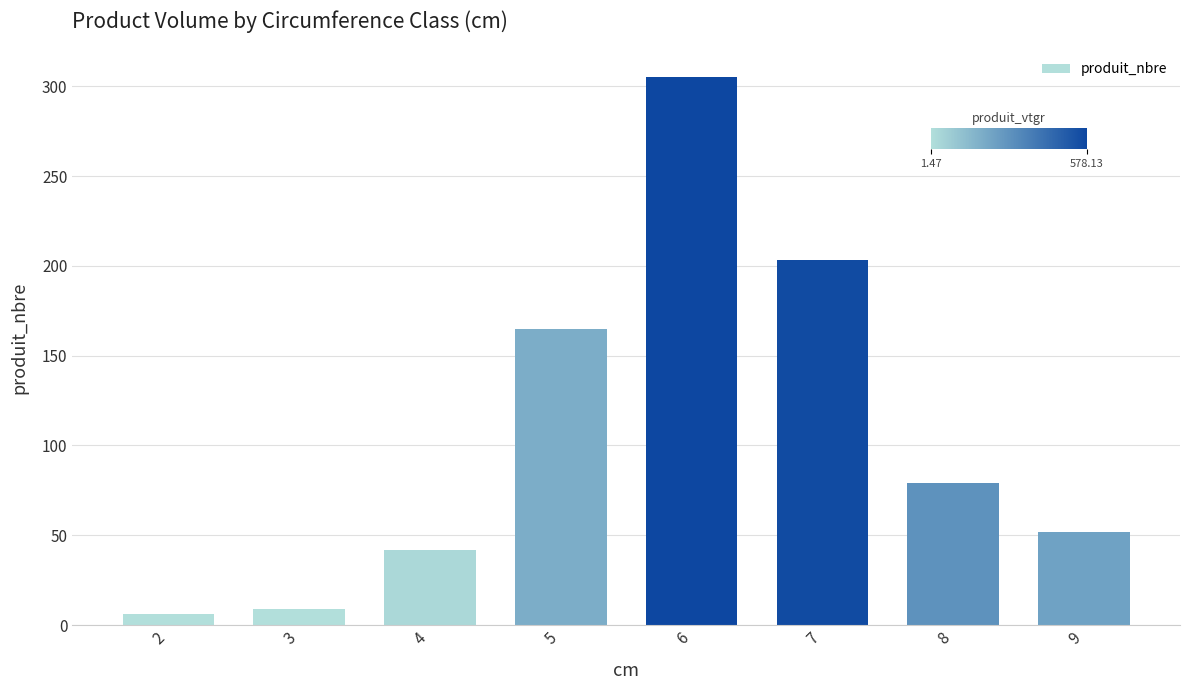

Count the number of categories in the chart.

8